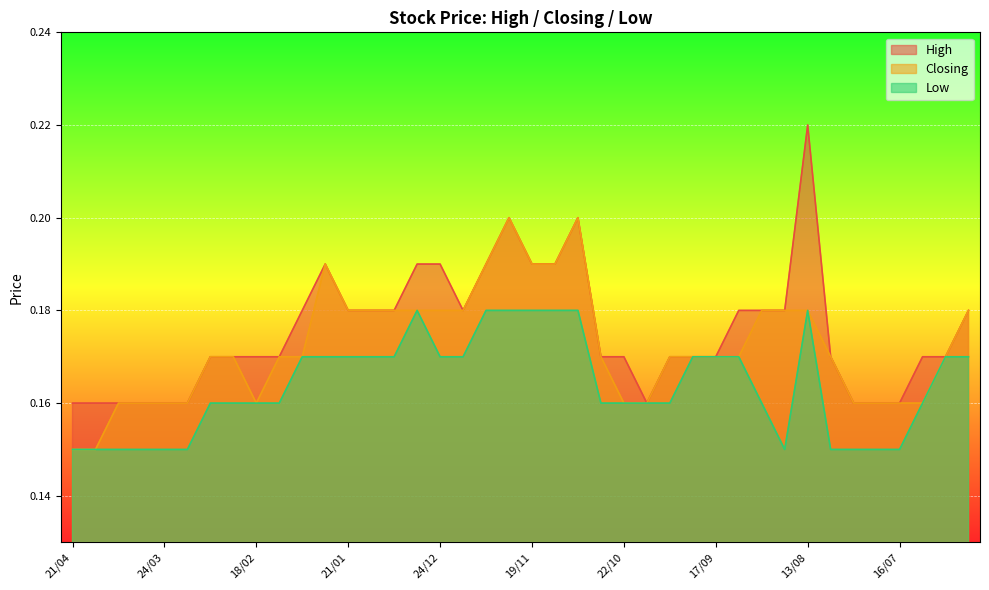

True or false: Closing and High intersect in this chart.

False